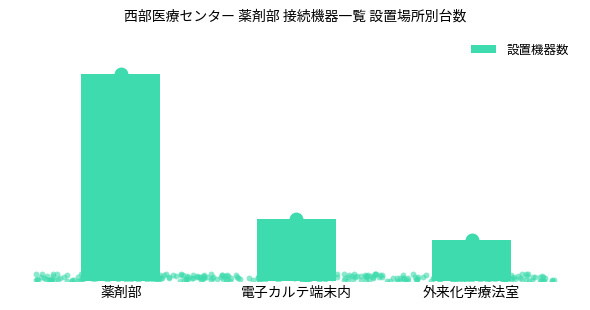

Approximately how many times larger is the value at 電子カルテ端末内 compared to 薬剤部?

0.3